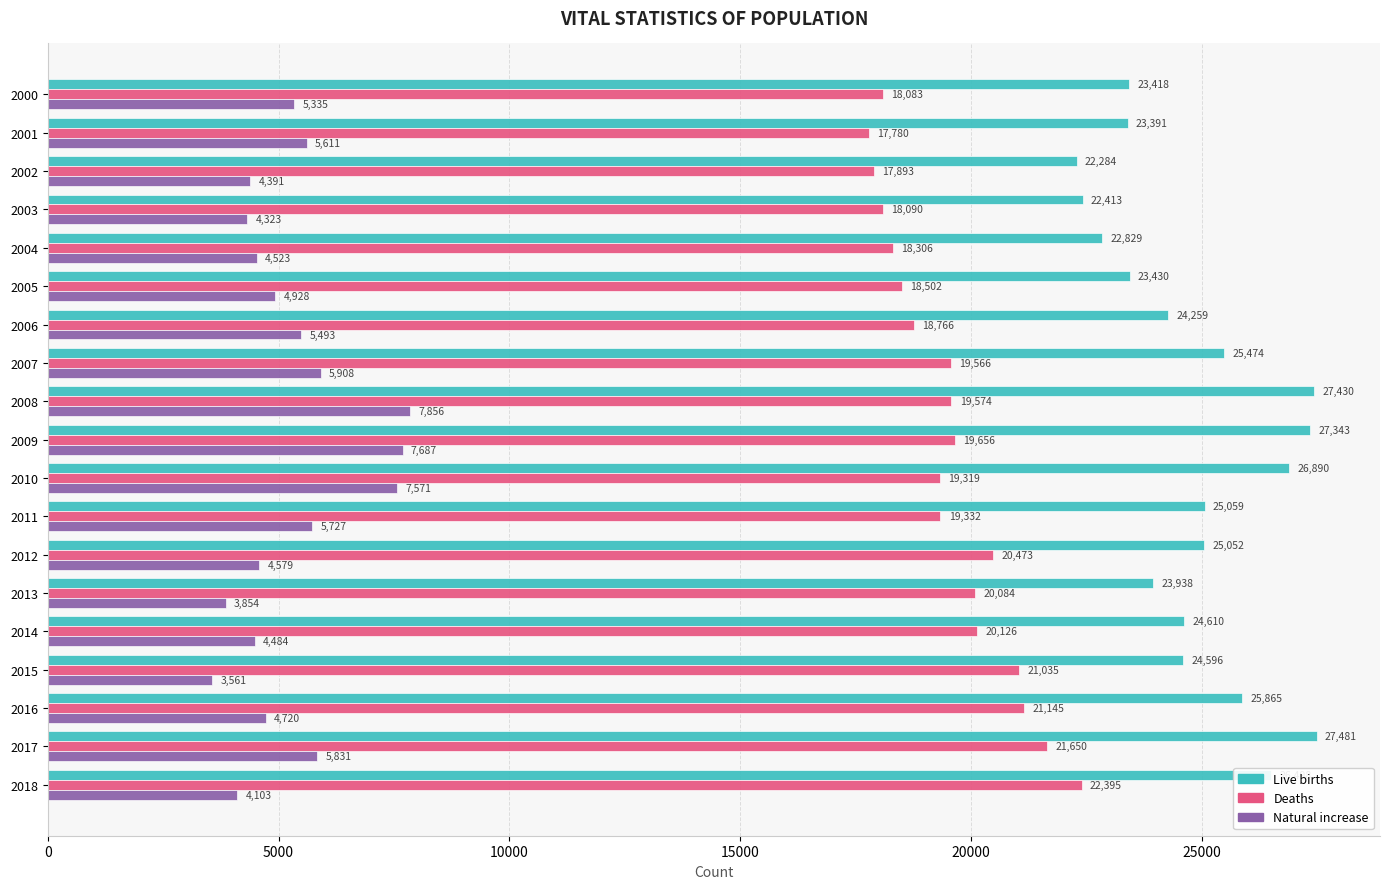

Is the value of Natural increase at 2013 greater than the value of Live births at 2000?

No